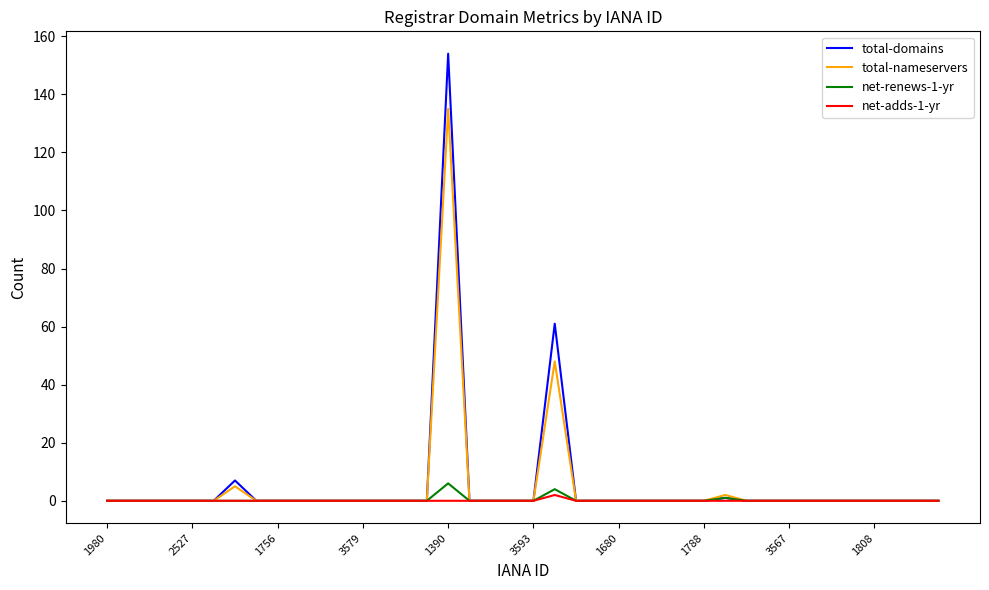

Reading left to right, transcribe all the data shown in this chart.

total-domains: 0	0	0	0	0	0	7	0	0	0	0	0	0	0	0	0	154	0	0	0	0	61	0	0	0	0	0	0	0	1	0	0	0	0	0	0	0	0	0	0
total-nameservers: 0	0	0	0	0	0	5	0	0	0	0	0	0	0	0	0	135	0	0	0	0	48	0	0	0	0	0	0	0	2	0	0	0	0	0	0	0	0	0	0
net-renews-1-yr: 0	0	0	0	0	0	0	0	0	0	0	0	0	0	0	0	6	0	0	0	0	4	0	0	0	0	0	0	0	1	0	0	0	0	0	0	0	0	0	0
net-adds-1-yr: 0	0	0	0	0	0	0	0	0	0	0	0	0	0	0	0	0	0	0	0	0	2	0	0	0	0	0	0	0	0	0	0	0	0	0	0	0	0	0	0